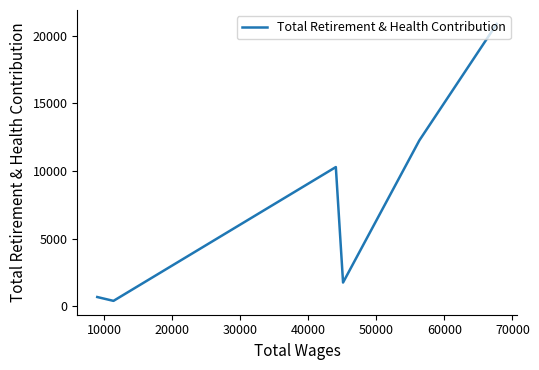

Count the number of categories in the chart.

6